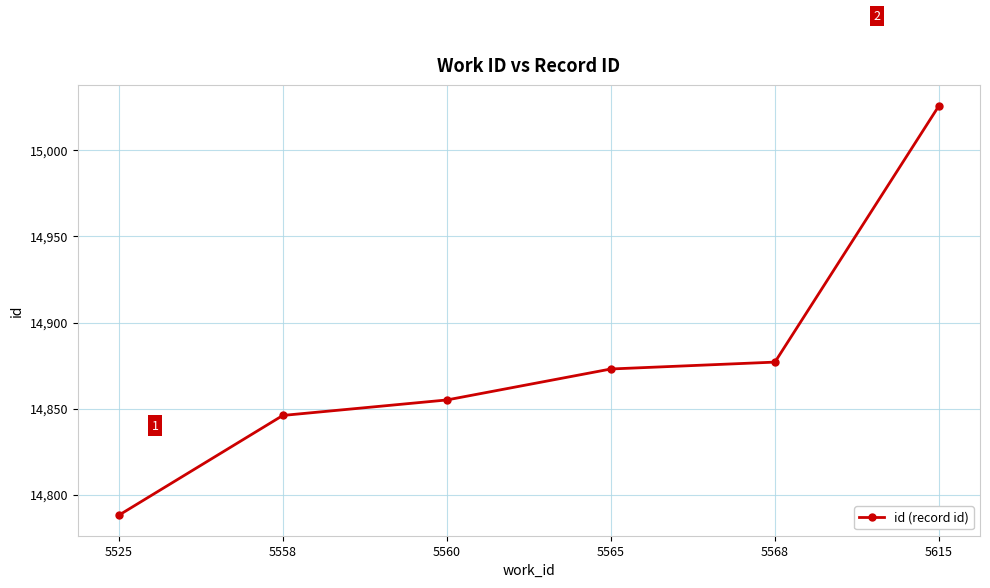

How many data points are less than 14873?

3